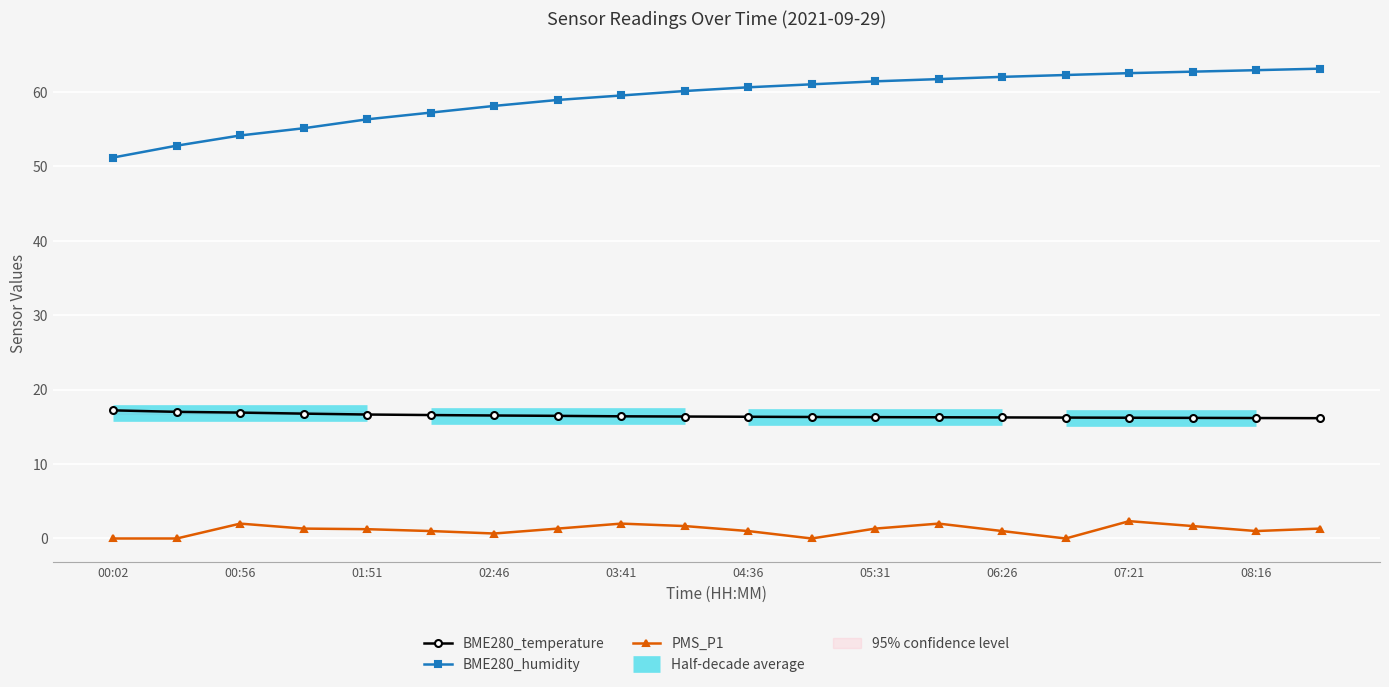

How many lines are shown in the chart?

3